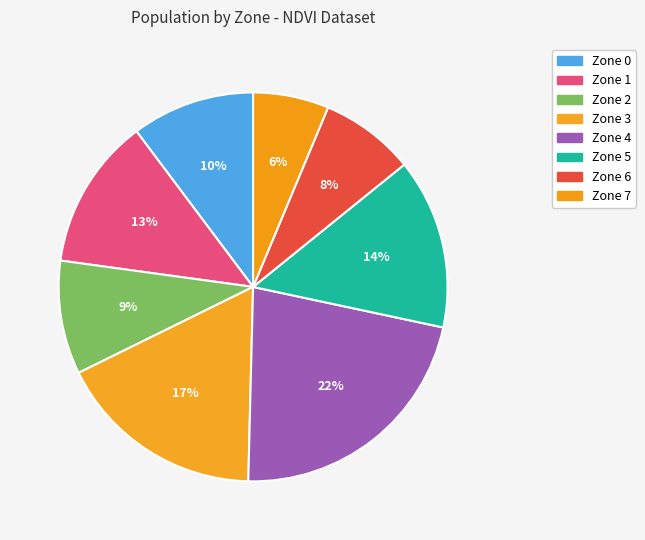

Count the number of slices in the pie.

8